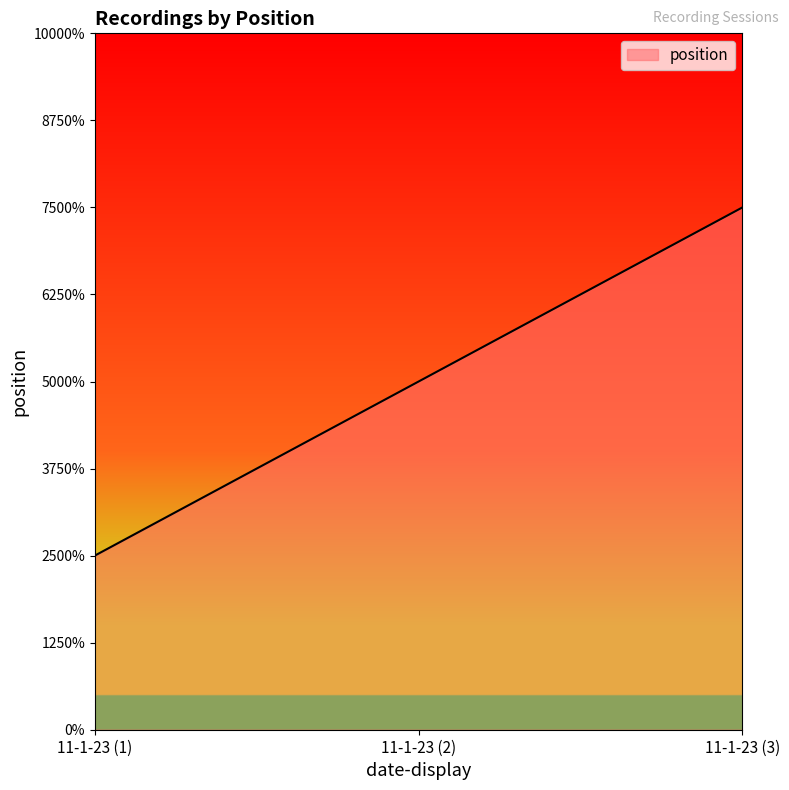

At which label does the data first exceed 2?

11-1-23 (3)